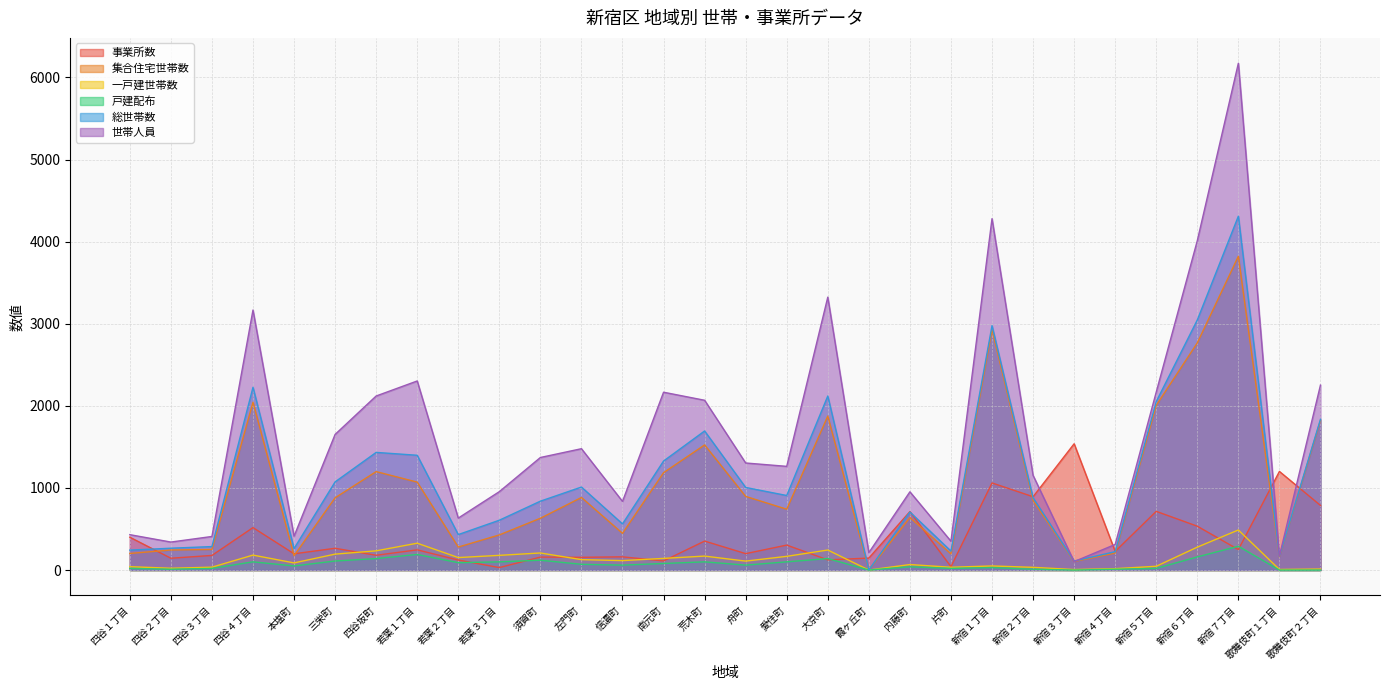

How many data points in 事業所数 are above 246?

14